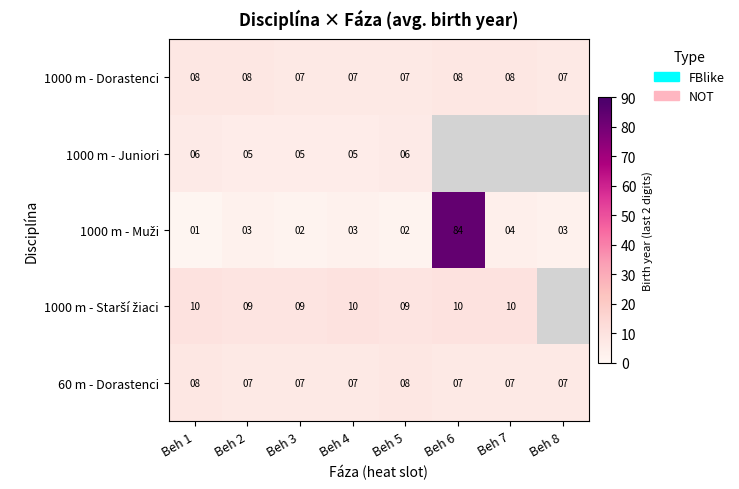

What is the minimum value shown in the chart?

1.0